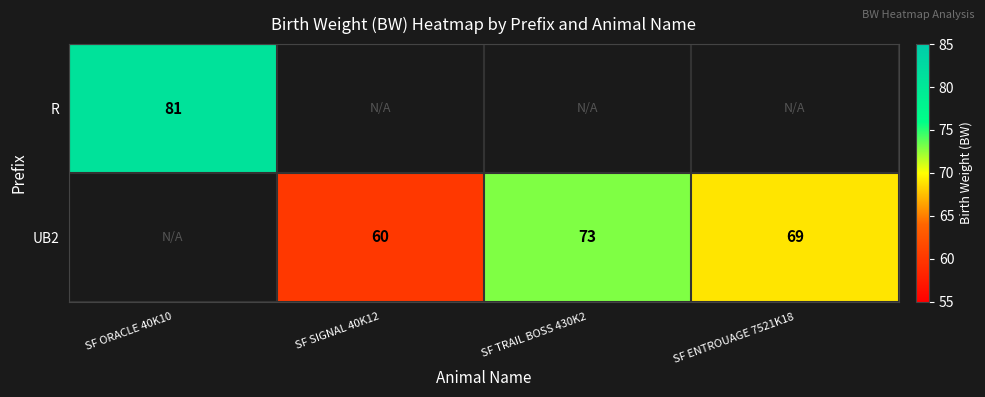

The UB2 series shows 18.3 at SF TRAIL BOSS 430K2. True or false?

False